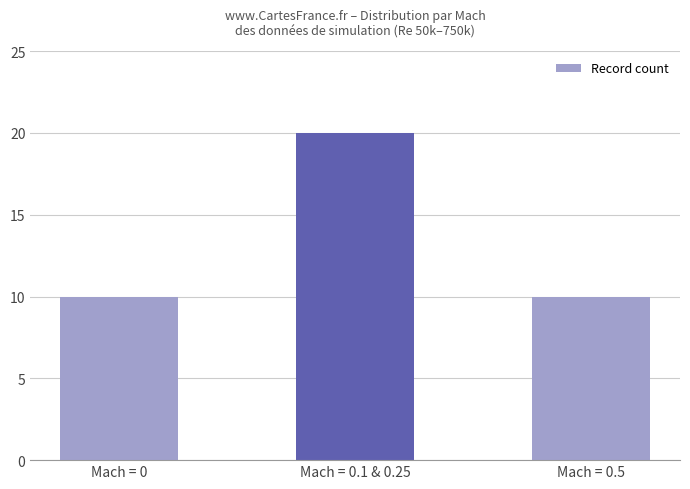

What is the average value?

13